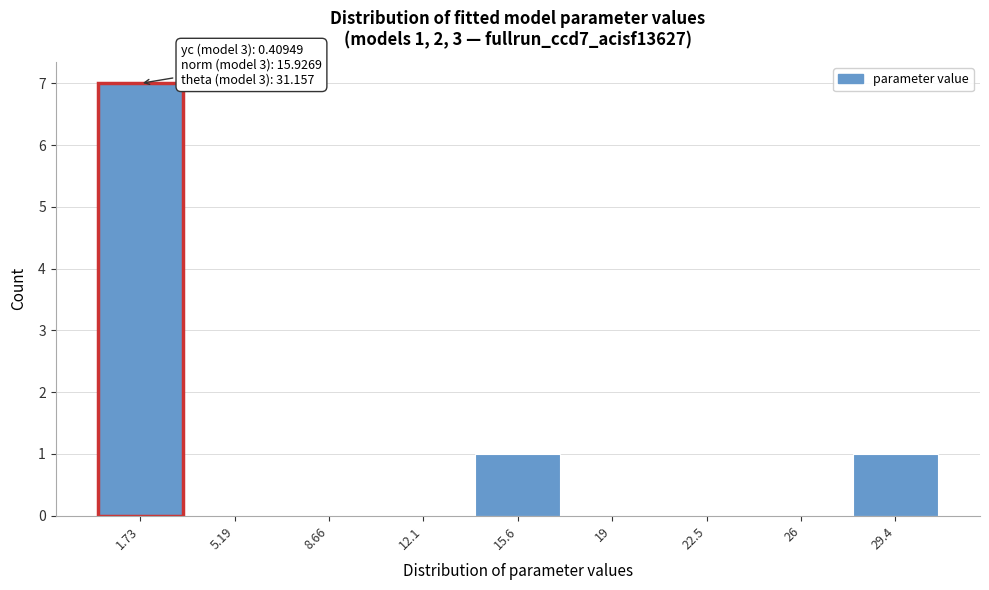

Which range on the x-axis has the tallest bar?

0.0 to 3.5